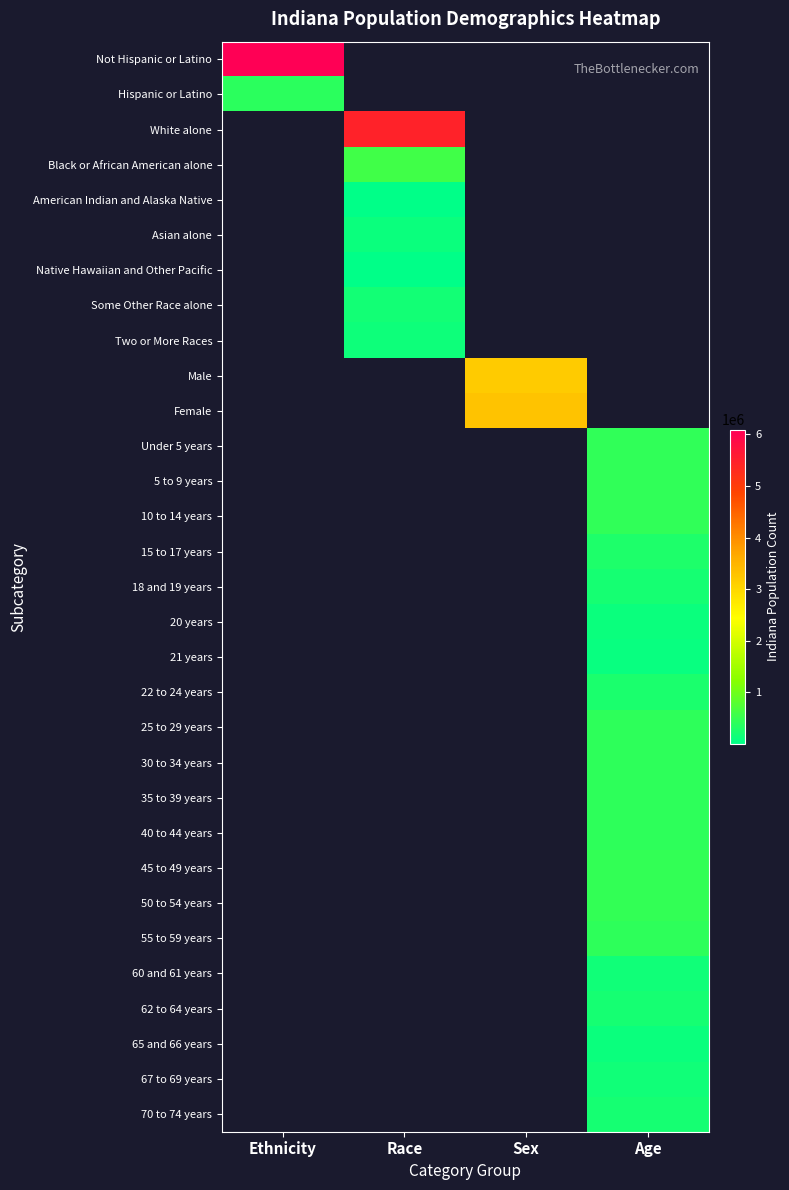

The value of Some Other Race alone at Race is 173314.0. True or false?

True